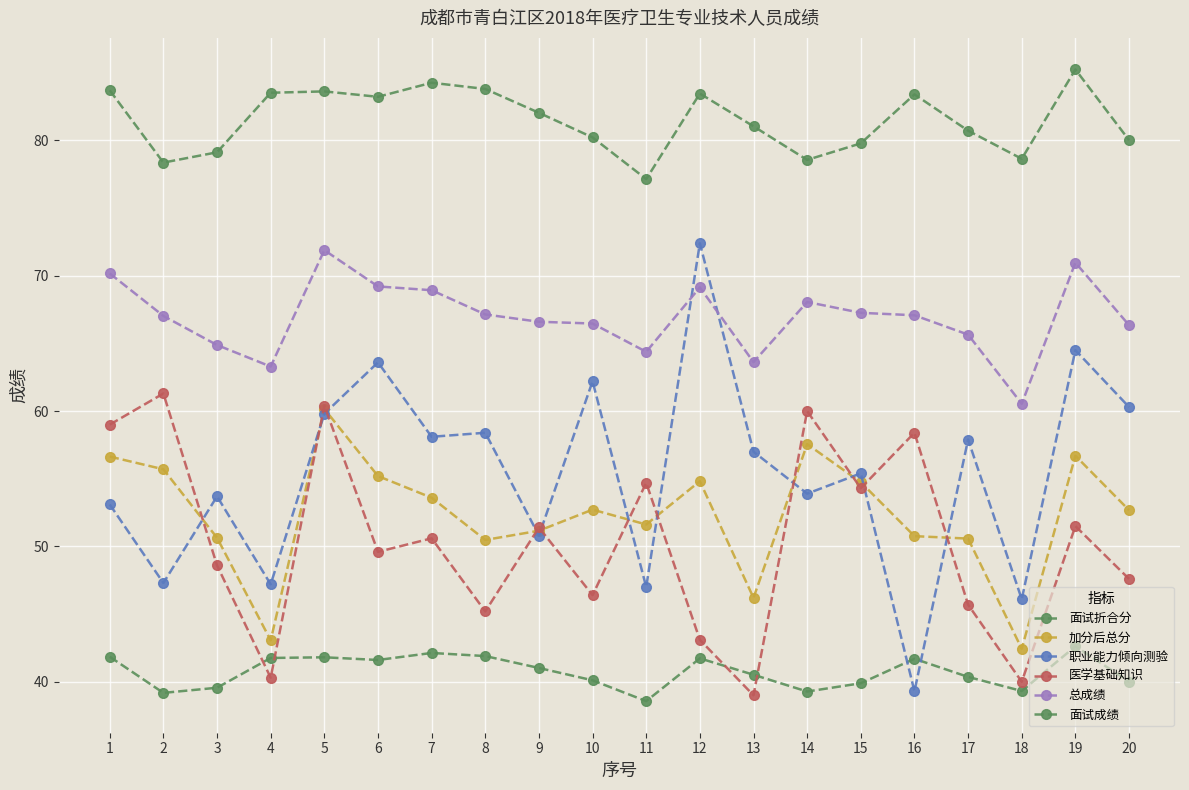

Is this an area chart (filled region under the line)?

No